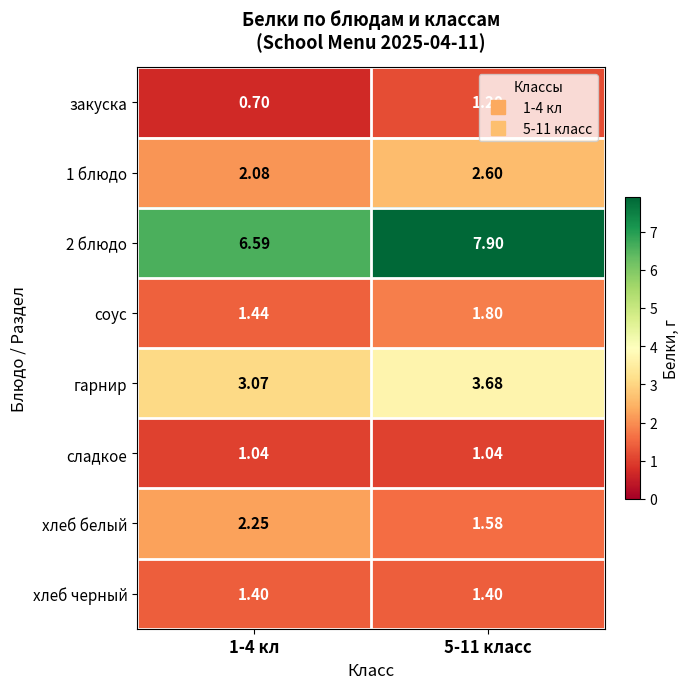

Which has a higher value, 5-11 класс or 1-4 кл?

5-11 класс